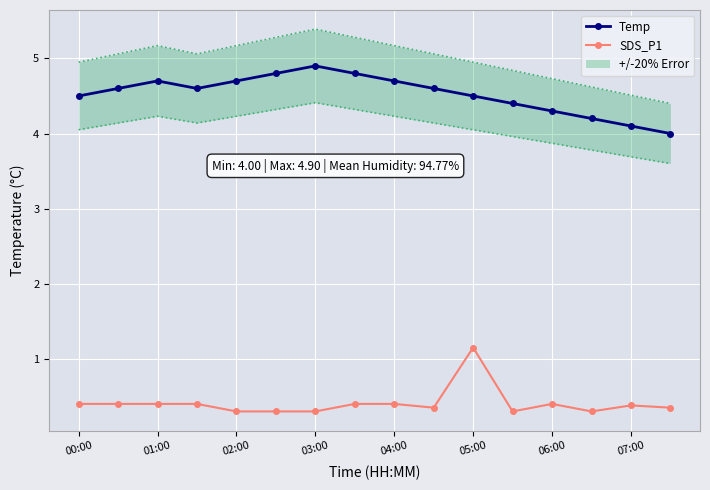

How many lines are shown in the chart?

2